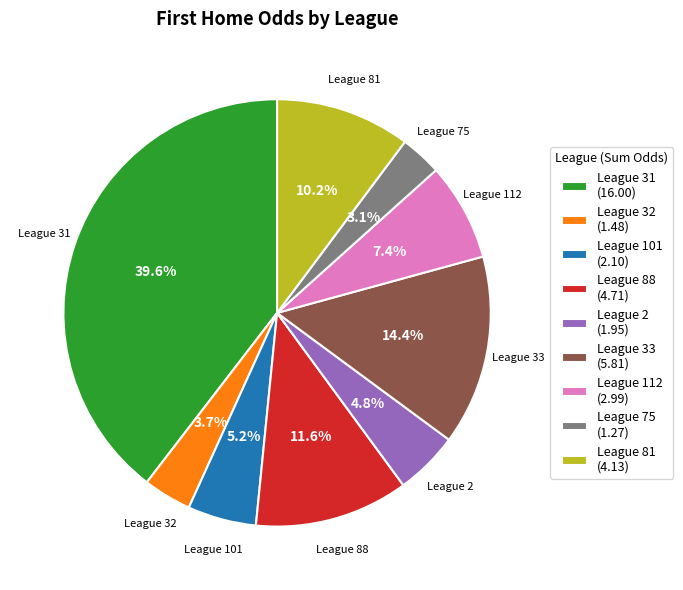

How much of the chart is everything except League 101 (2.10)?

94.8%